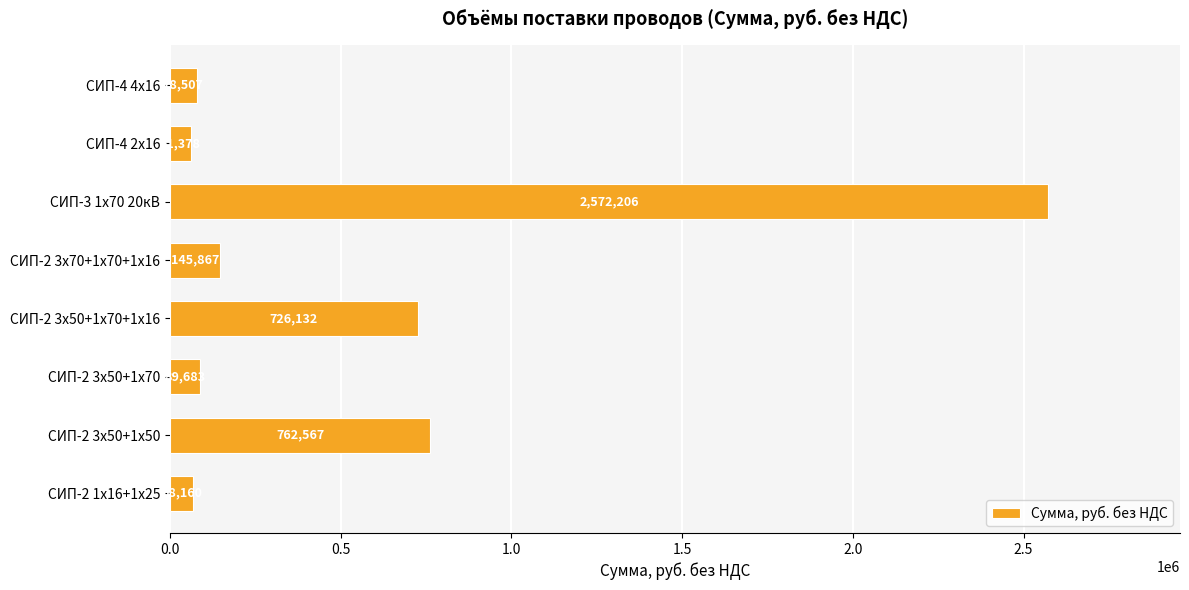

Which has a higher value, СИП-4 4х16 or СИП-2 3х50+1х70?

СИП-2 3х50+1х70